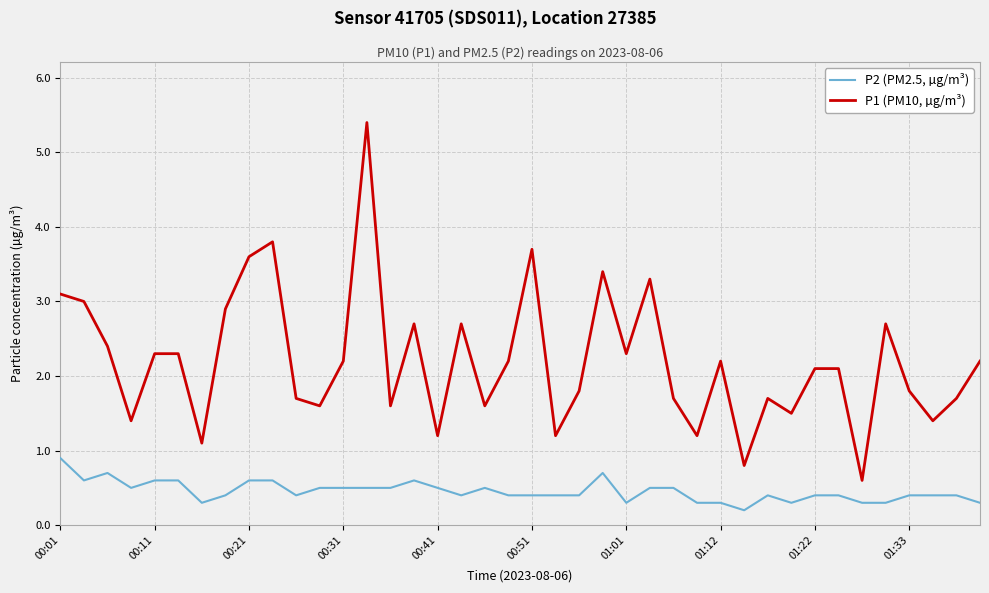

At how many categories does at least one series exceed 0?

40